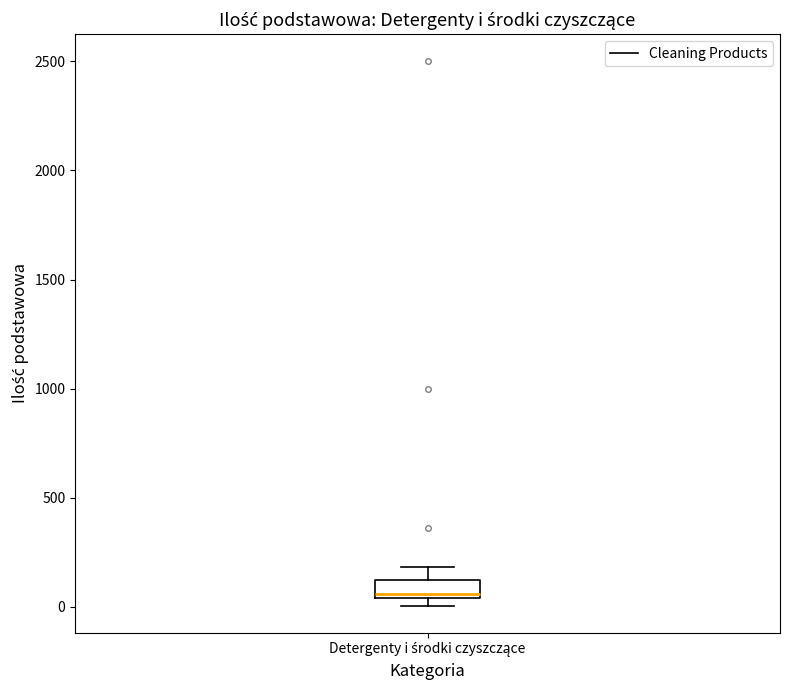

Read this box plot against the y-axis: the position of the median line, the range covered by the box, and the ends of both whiskers. The values are not printed on the chart, so give them approximately, as read against the axis.

median 50 (just above the box's lower edge), box 50 to 100, whiskers 0 to 200